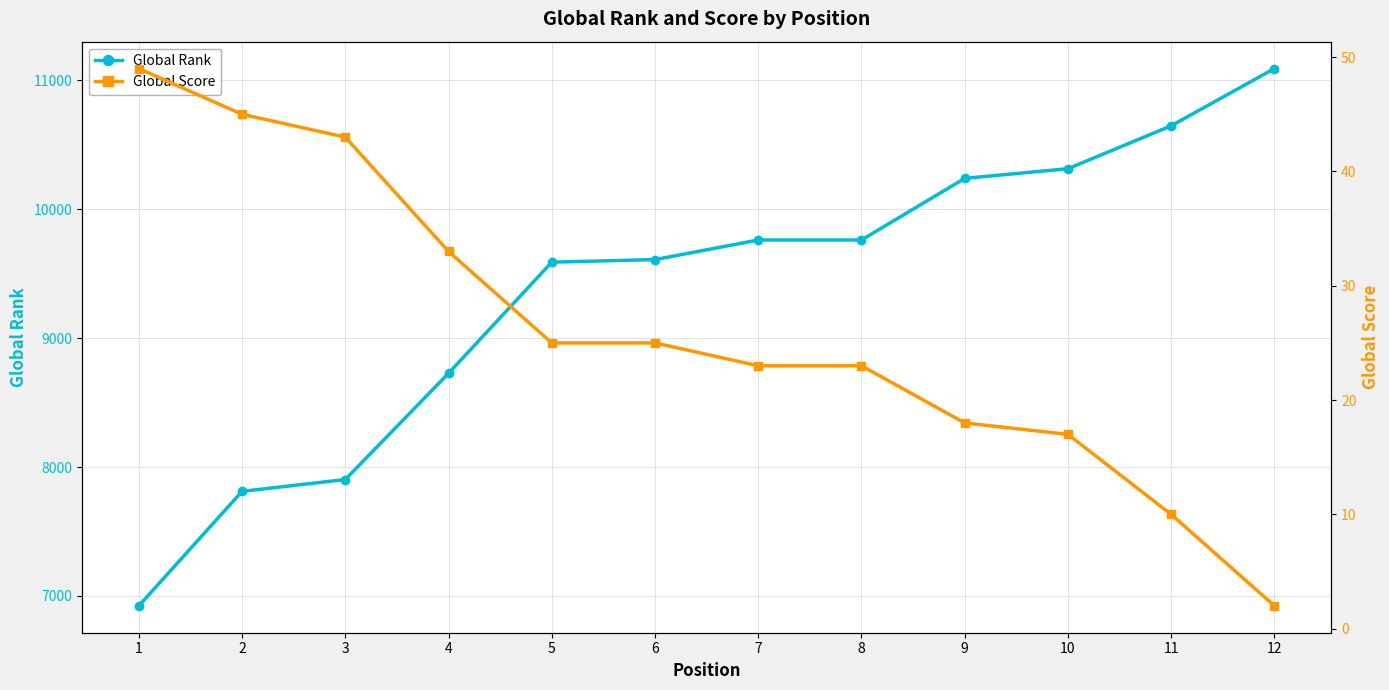

At which label is Global Score closest to 25?

5